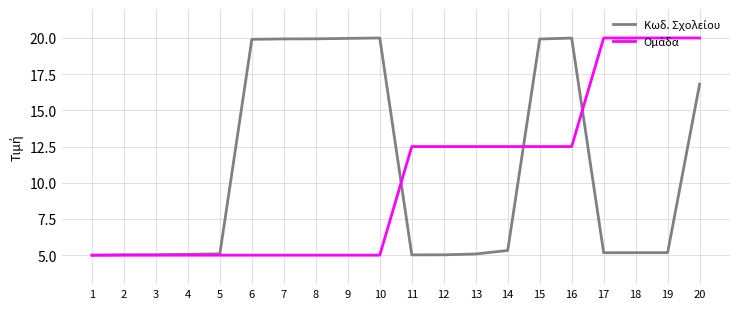

What is the minimum value shown in the chart?

5.0